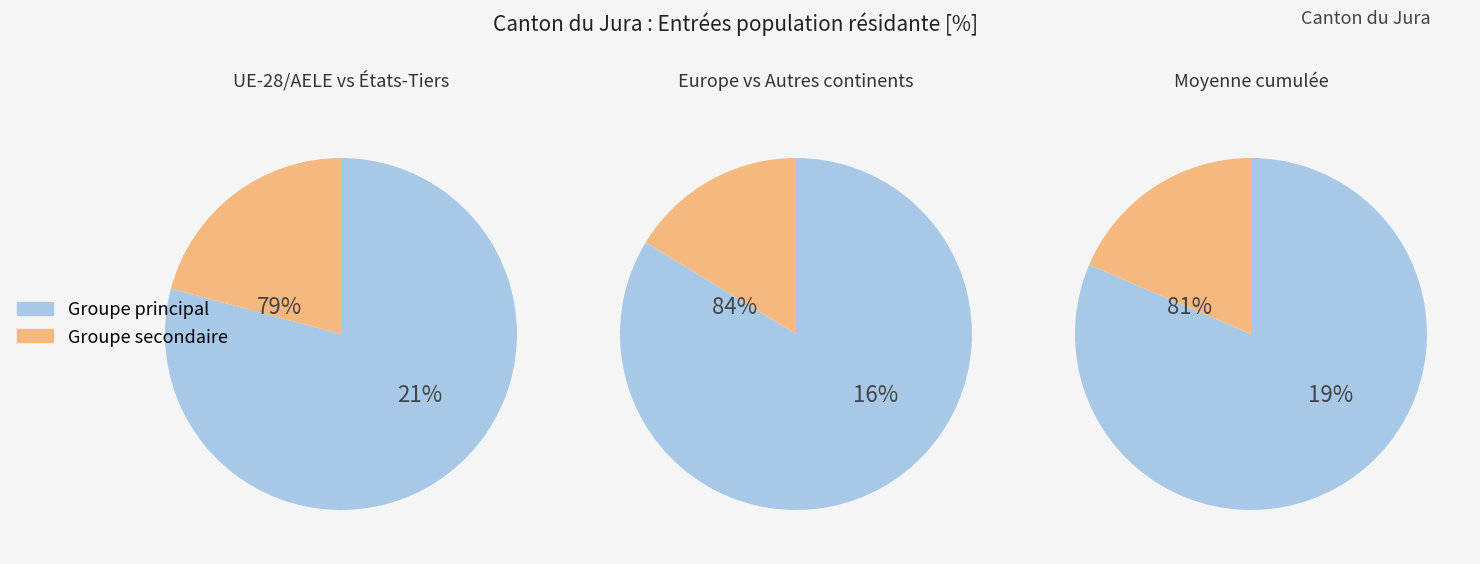

To the nearest percent, what portion does Europe represent?

84%